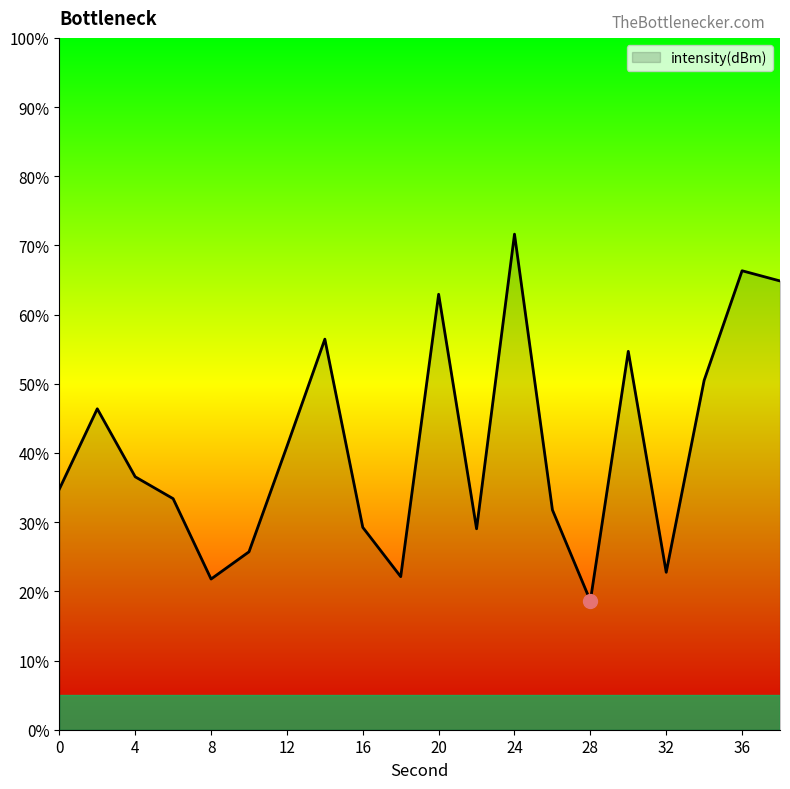

How many lines are shown in the chart?

1